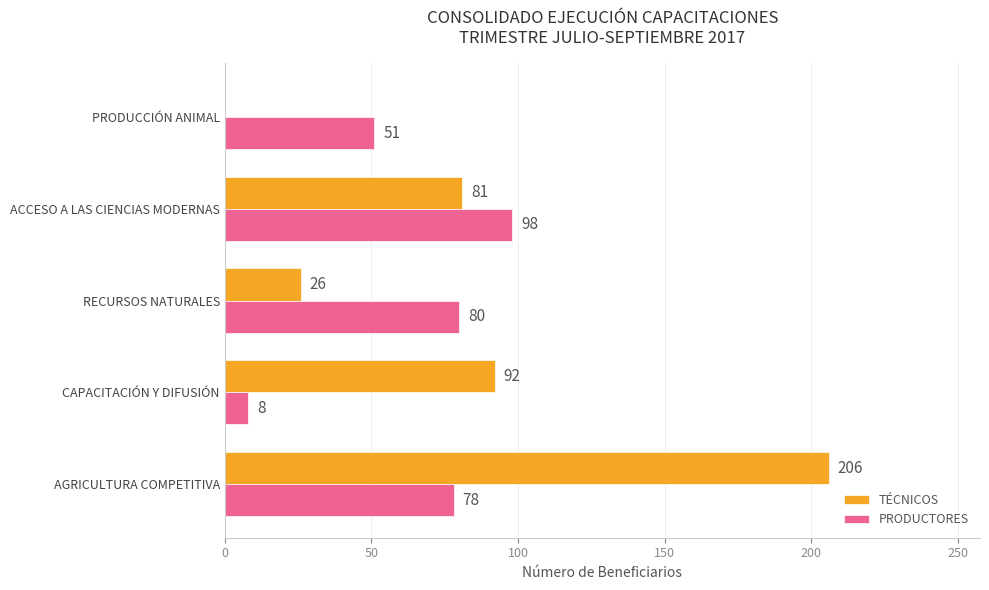

How many series are shown in this chart?

2